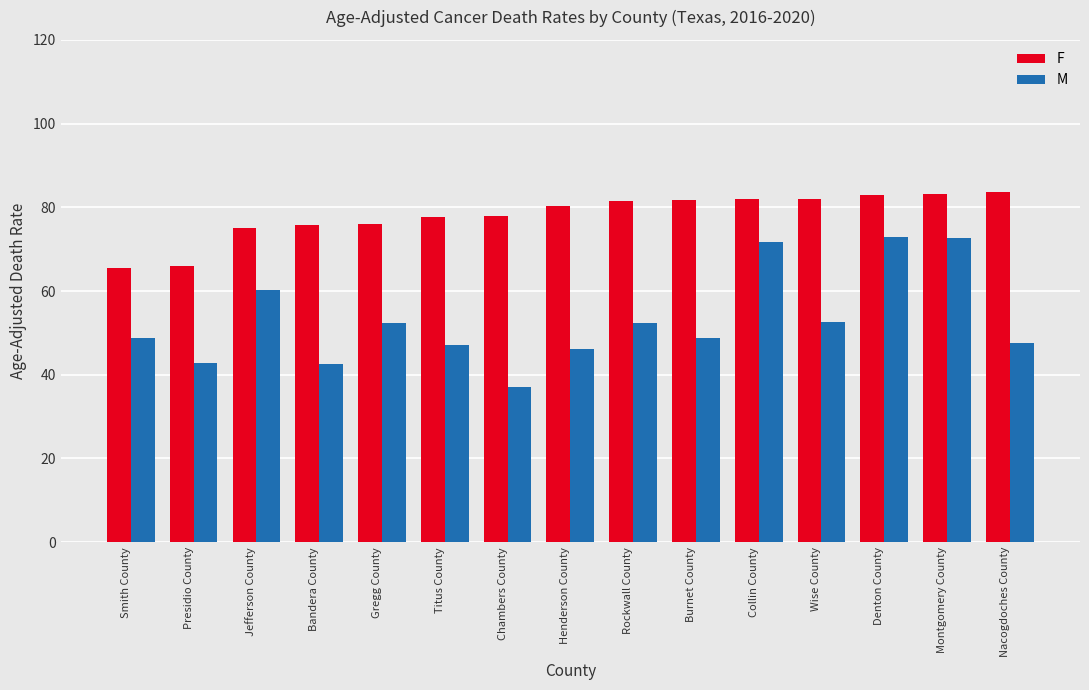

What is the total value across all series at Burnet County?

130.5